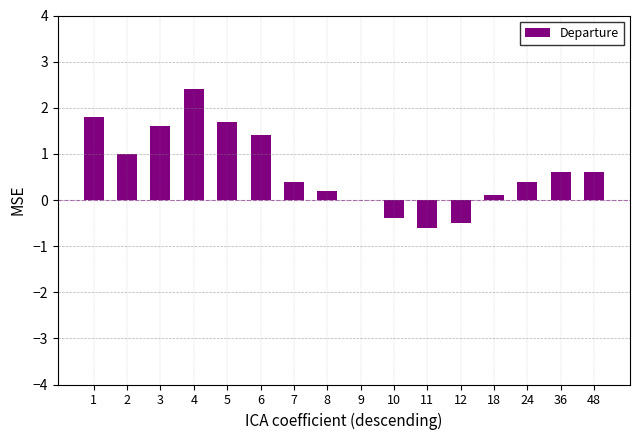

What is the sum of all values?

10.7